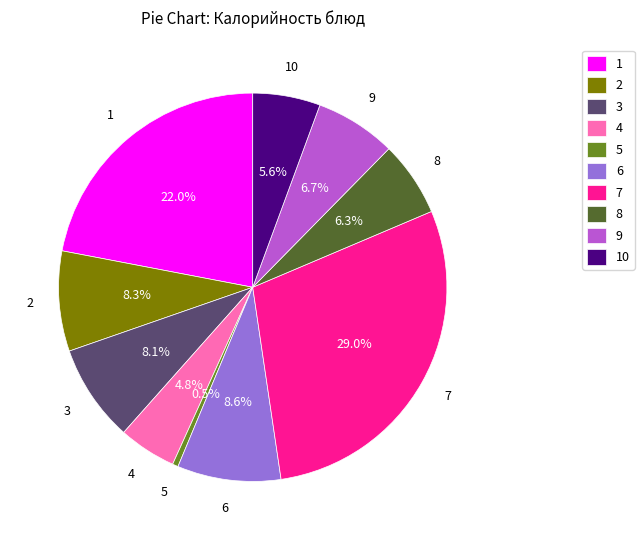

Approximately how many times larger is the value at 4 compared to 9?

0.7